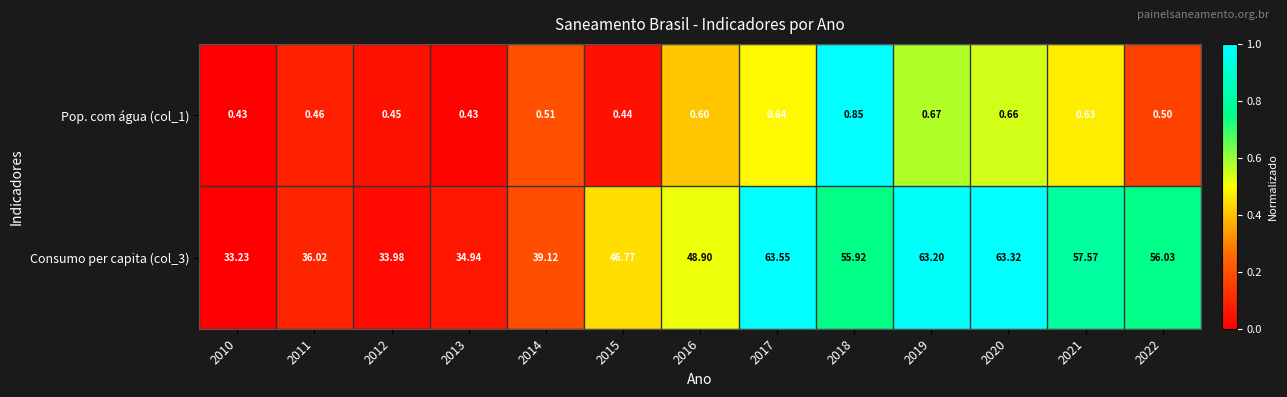

Is the value of Pop. com água (col_1) at 2016 greater than the value of Consumo per capita (col_3) at 2012?

No